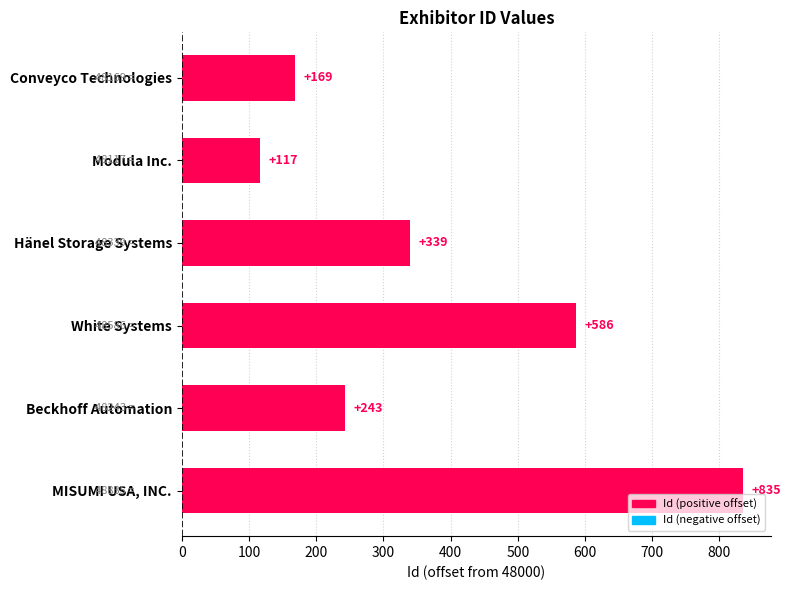

How many series are shown in this chart?

1